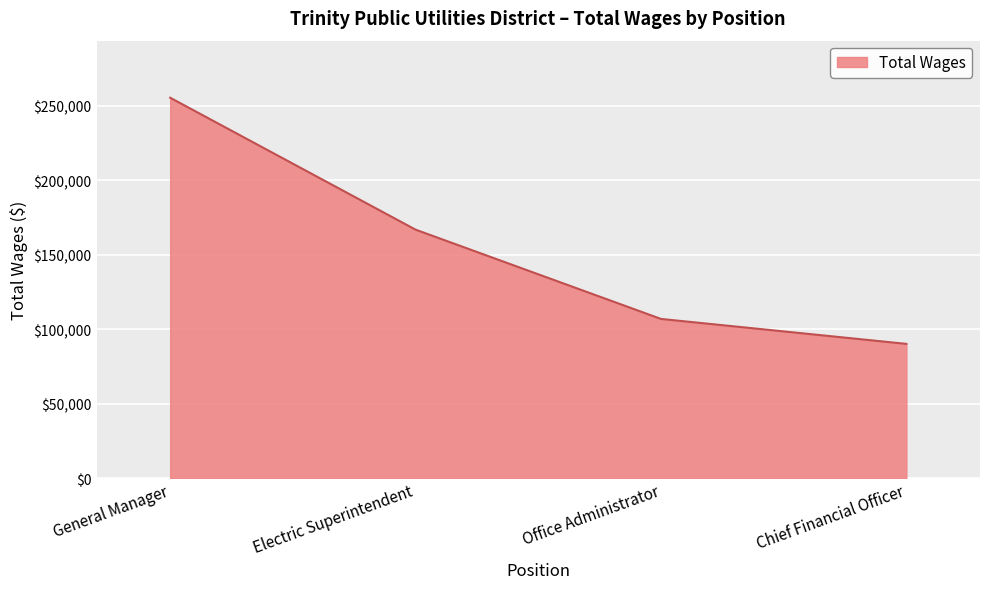

What is the difference between the values at Chief Financial Officer and General Manager?

165378